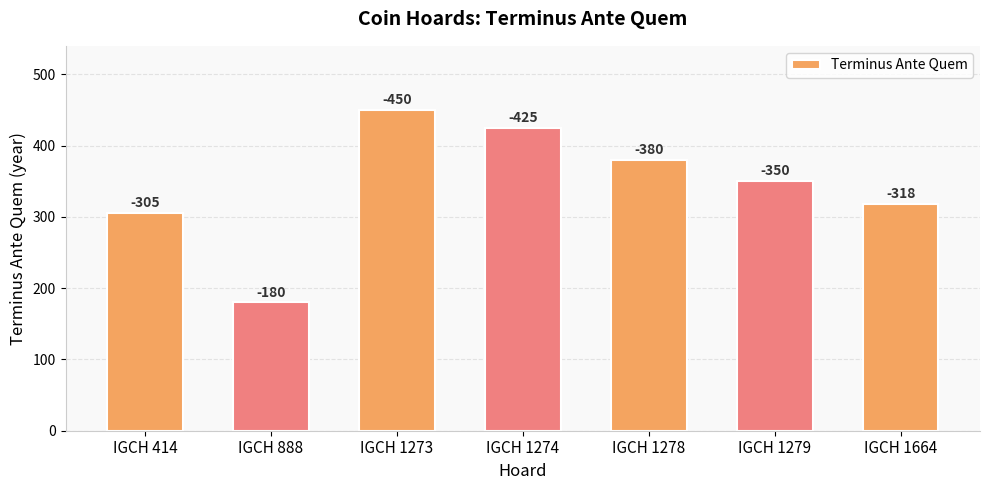

What is the greatest value displayed?

450